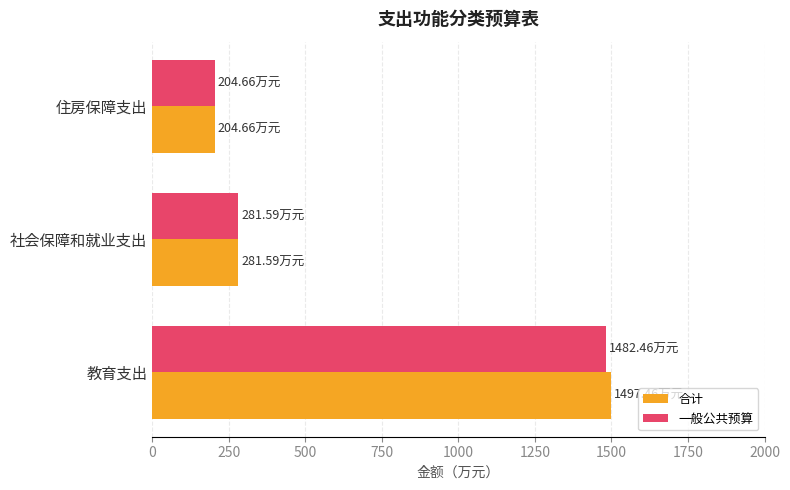

What is the difference between the maximum and second lowest values in the 一般公共预算 series?

1200.9